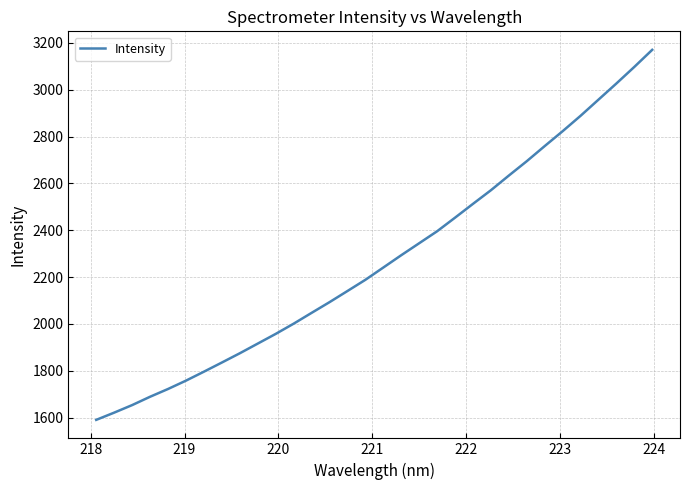

What is the minimum value shown in the chart?

1590.5